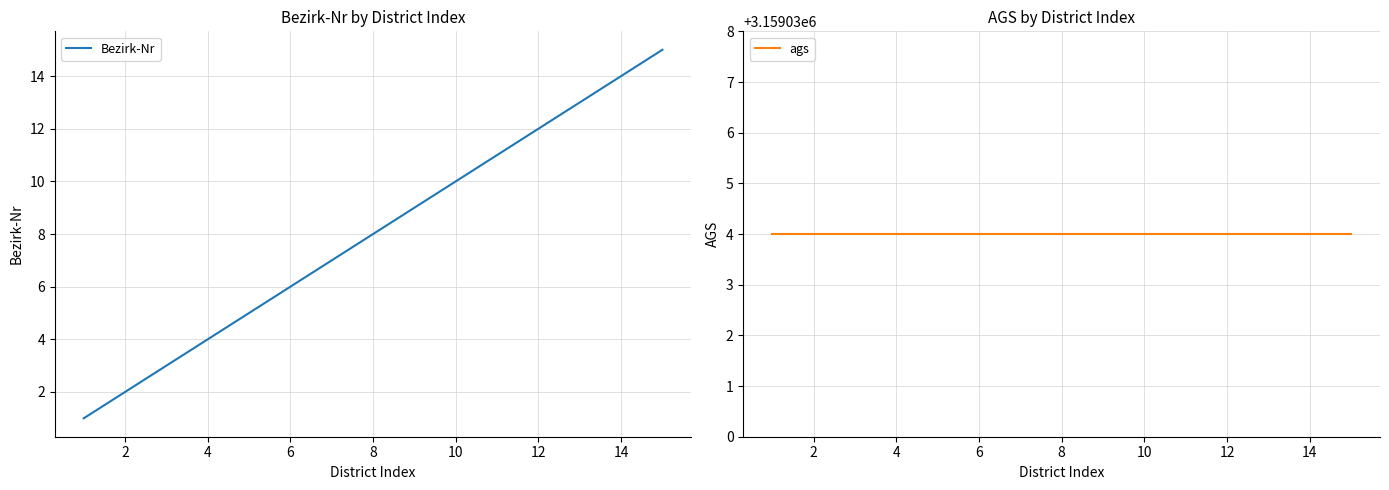

True or false: Bezirk-Nr and ags cross at least once.

False